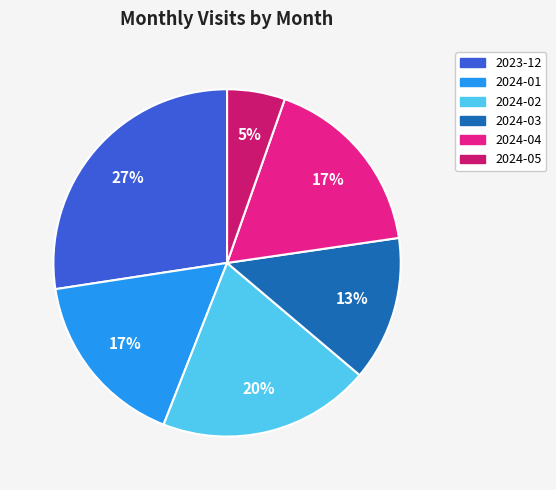

Between 2024-01 and 2024-05, which is larger?

2024-01